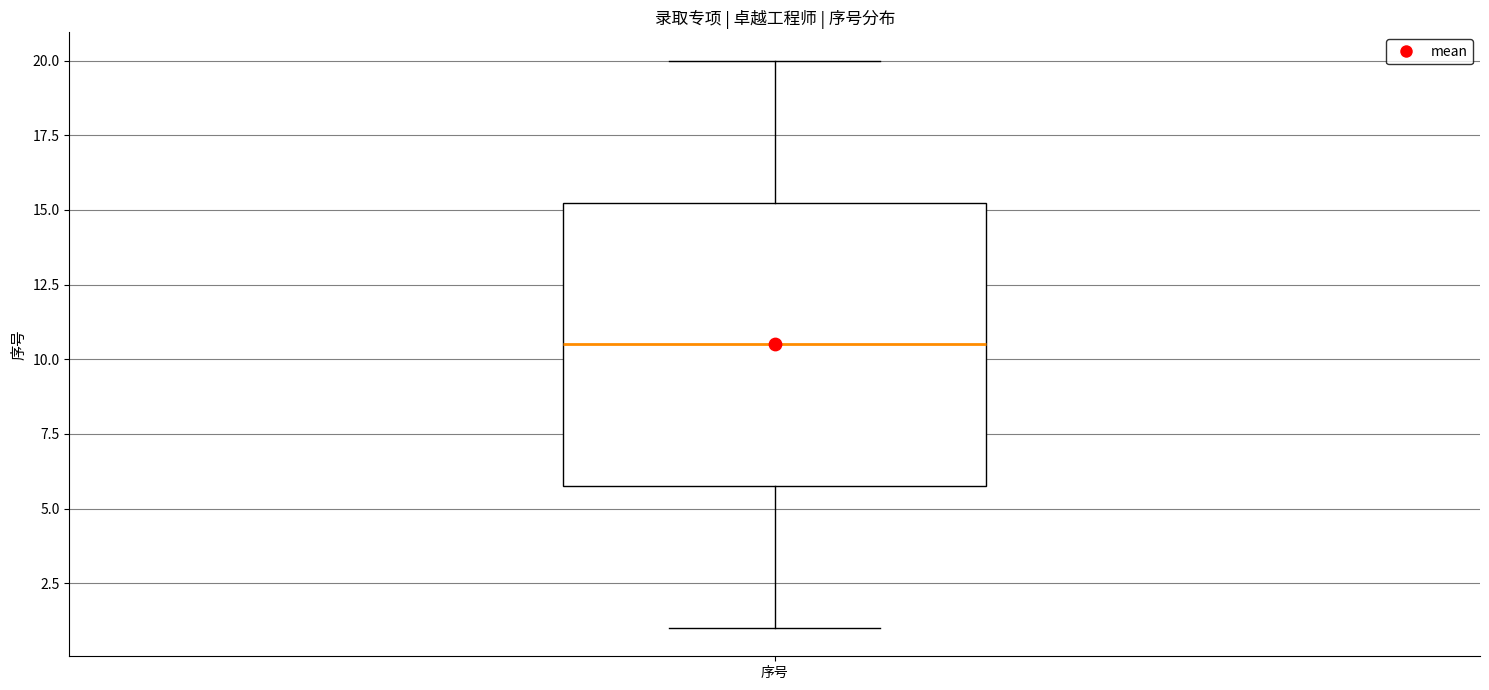

Transcribe this box plot: give where the median line is, the range the box spans, and where the two whiskers end, as read against the y-axis. The values are not printed on the chart, so give them approximately, as read against the axis.

median 10.5, box 6.0 to 15.5, whiskers 1.0 to 20.0